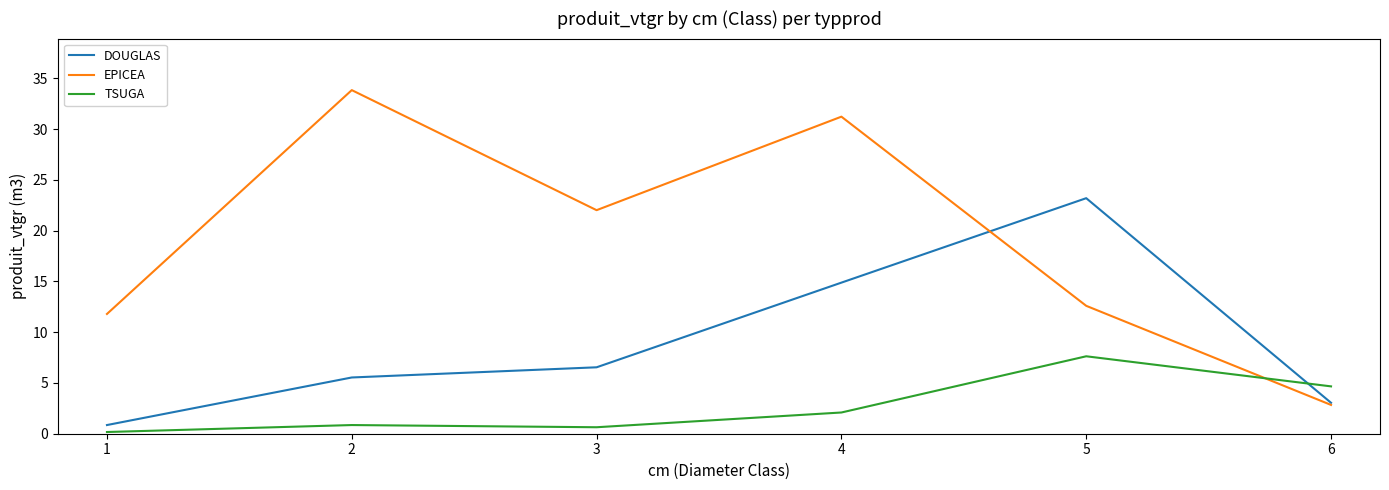

Count the number of categories in the chart.

6